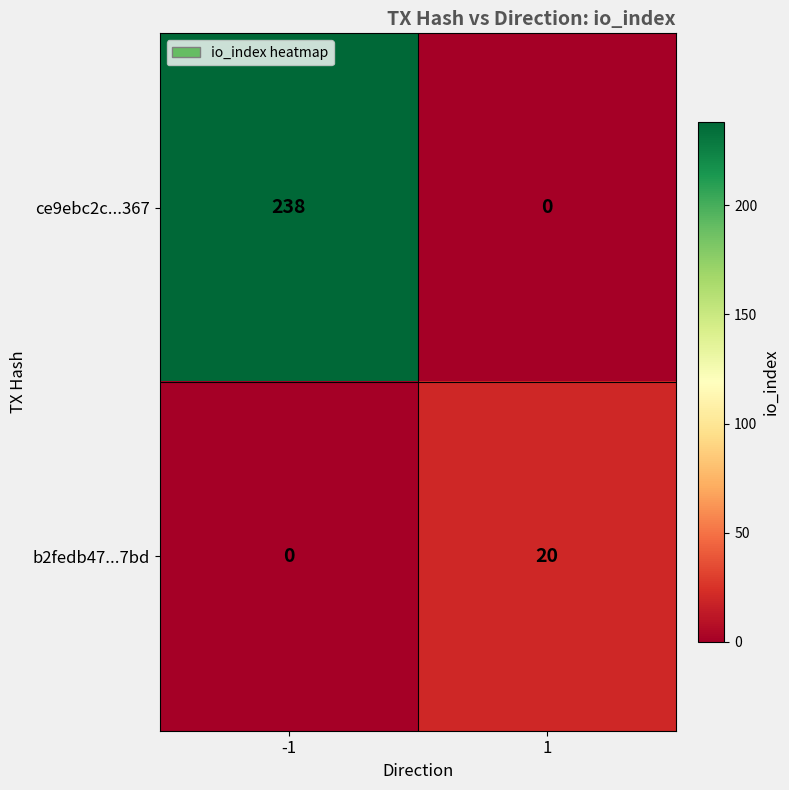

What is the spread (max minus min) of values at 1?

20